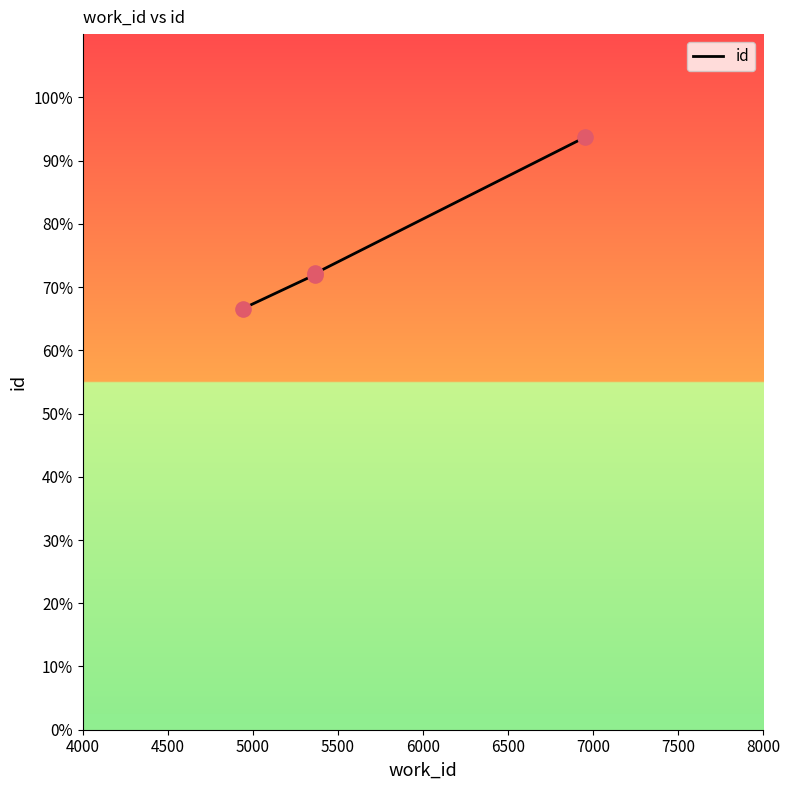

What is the ratio of the value at 4000 to the value at 5500?

0.7